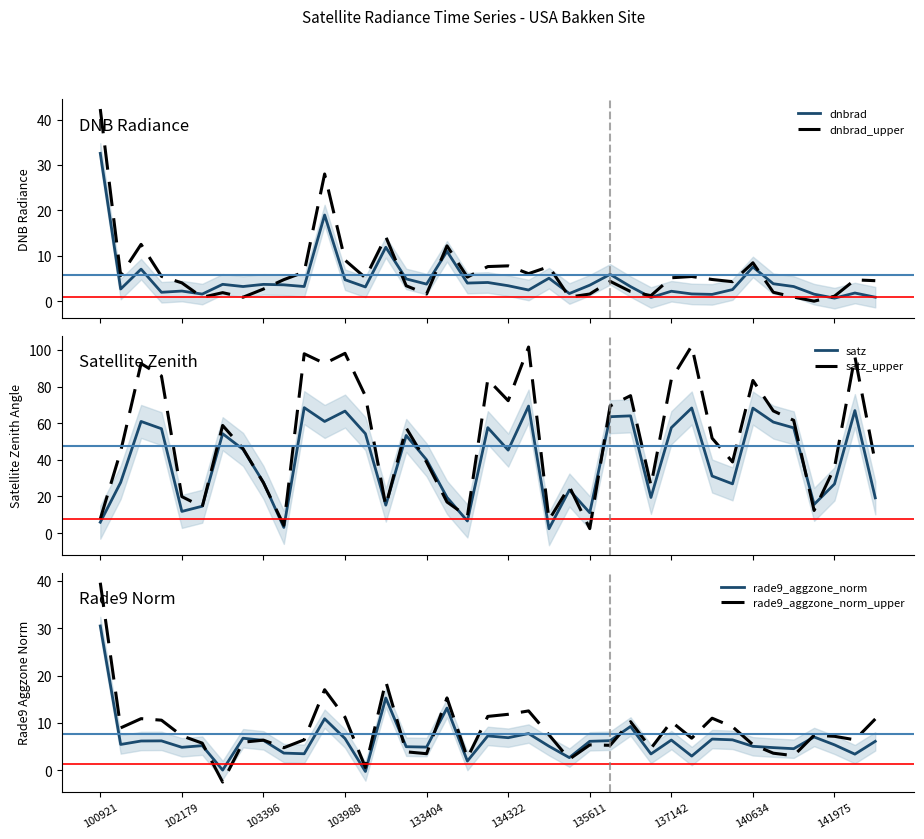

Is it true that satz equals 19.5 at 27?

True